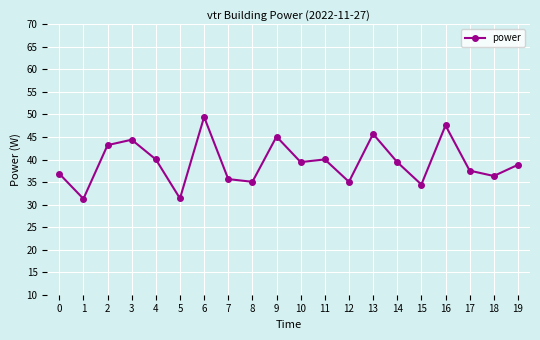

What is the difference between the maximum and minimum values?

18.2